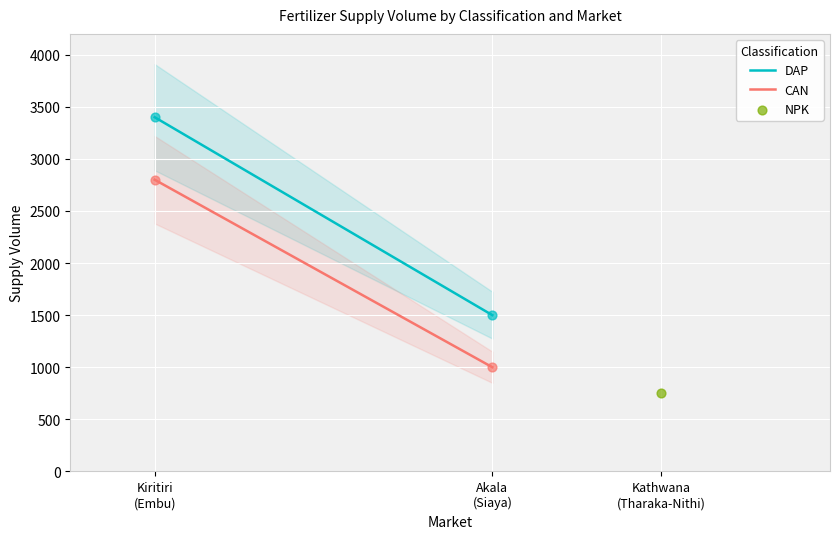

Which series has the largest Y range (max minus min)?

DAP